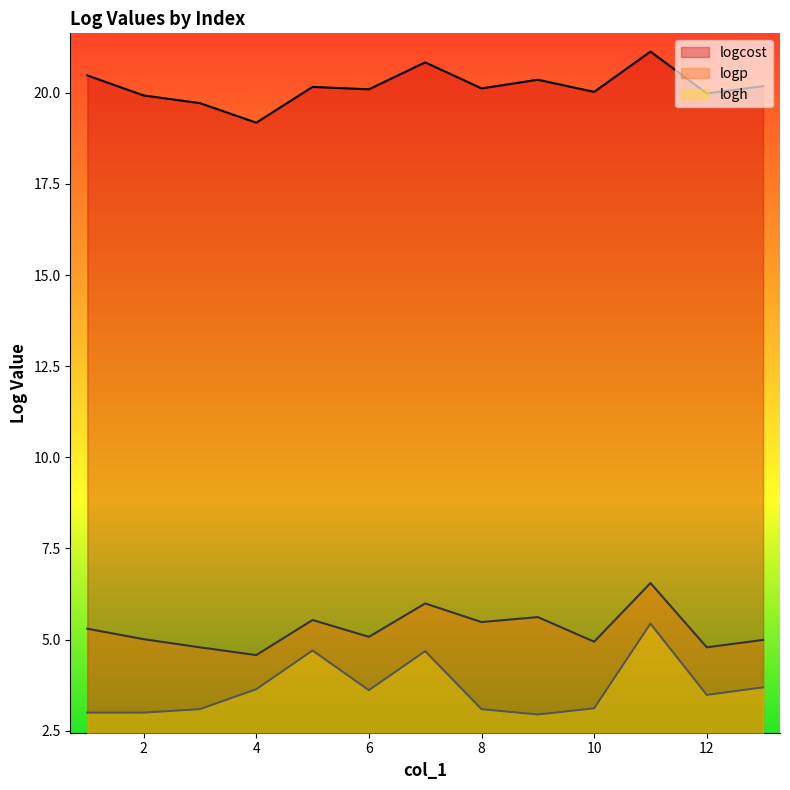

The value of logh at 10 is 0.6. True or false?

False